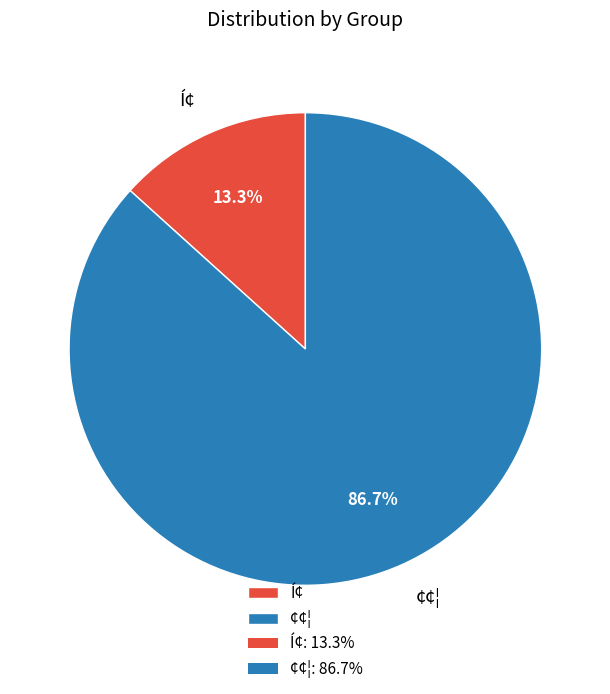

Does Í¢ represent more than half of the total?

No